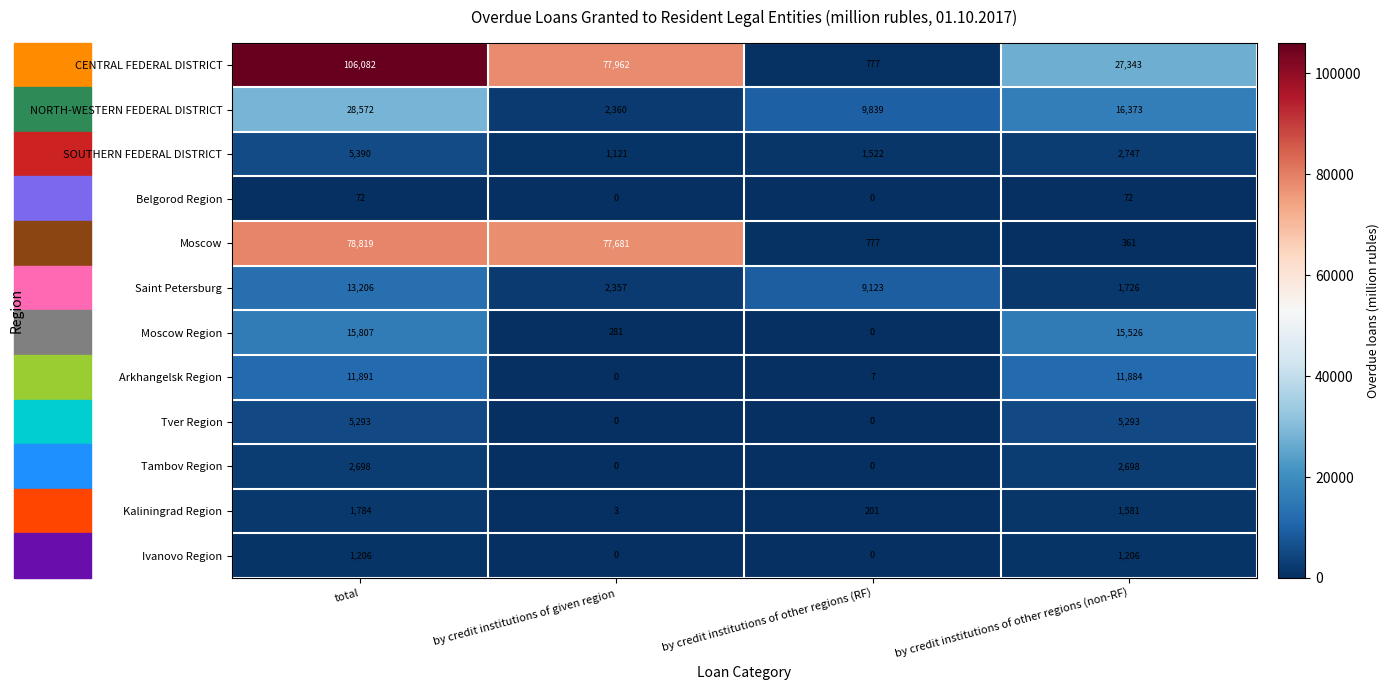

Which label corresponds to the largest value in the chart?

total